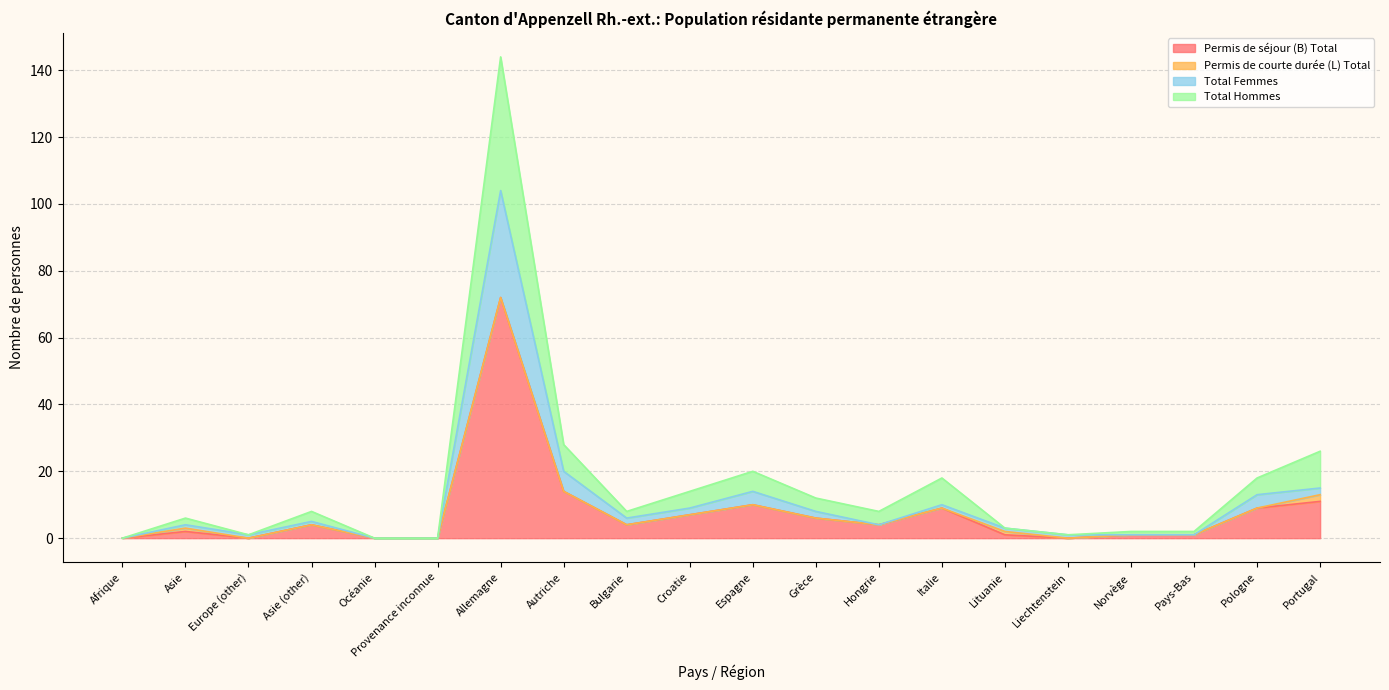

What is the average value of the Total Femmes series?

11